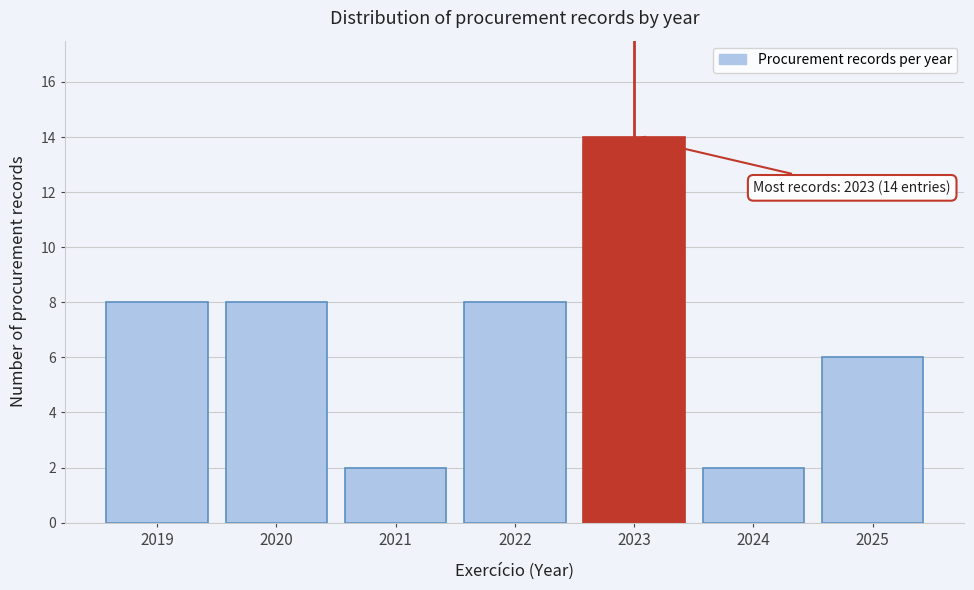

Reading right to left, list all the values displayed in this chart.

2025=6	2024=2	2023=14	2022=8	2021=2	2020=8	2019=8